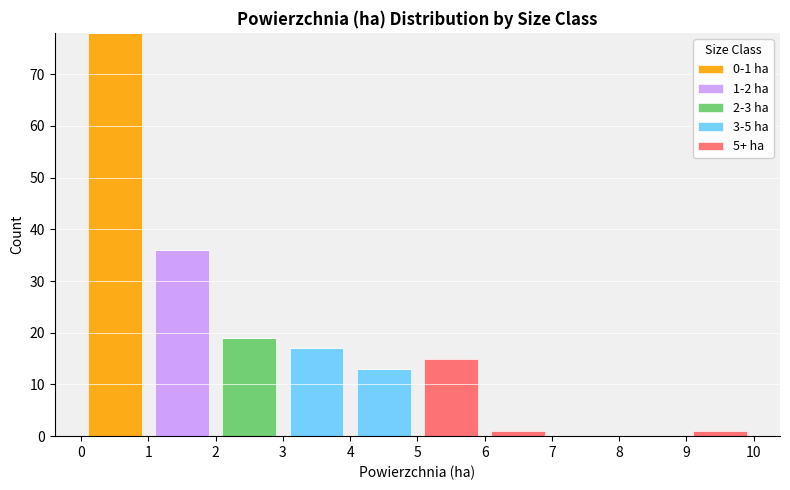

Which range on the x-axis has the tallest stacked bar (by total height)?

0 to 1